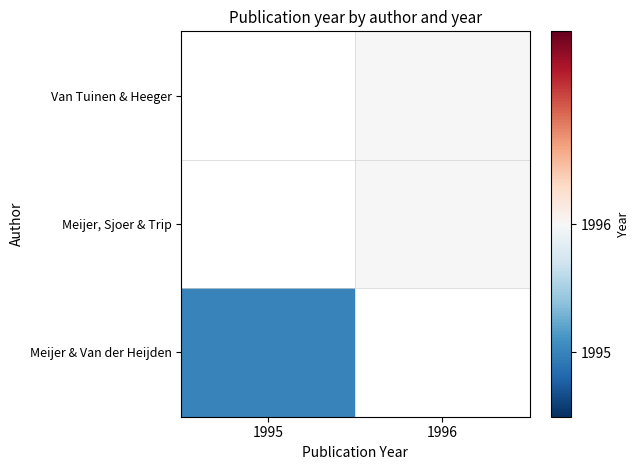

List the series in order of their overall mean, highest first.

Van Tuinen & Heeger, Meijer, Sjoer & Trip, Meijer & Van der Heijden